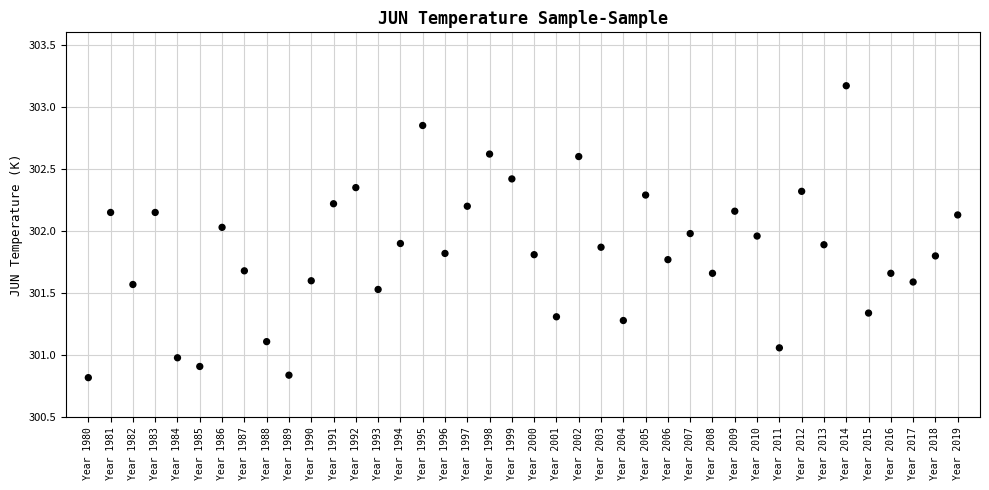

How many points are shown in the scatter plot?

40